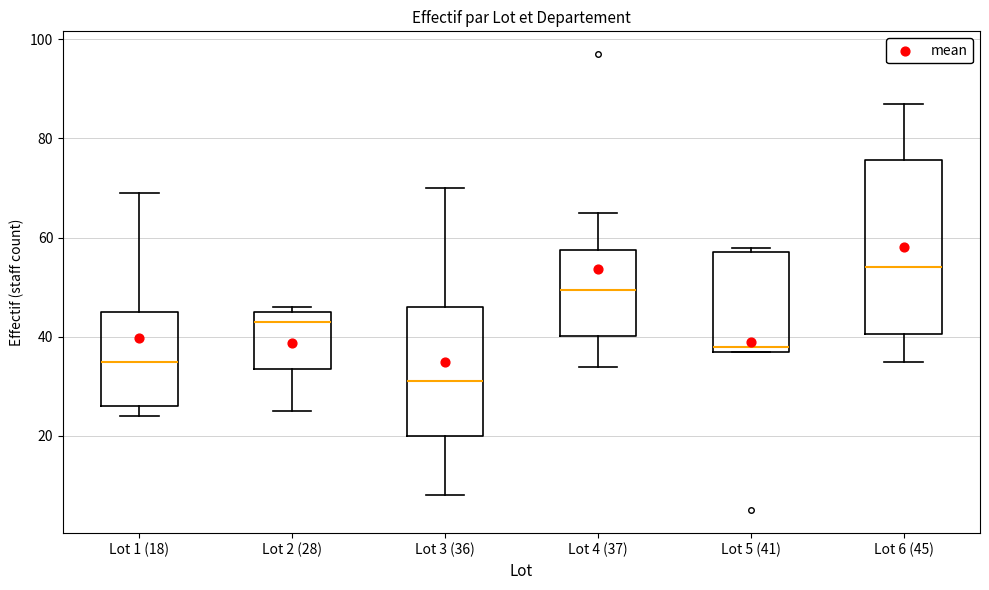

Where is the upper edge of the box for Lot 5 (41) on the y-axis? The values are not printed on the chart, so give them approximately, as read against the axis.

58